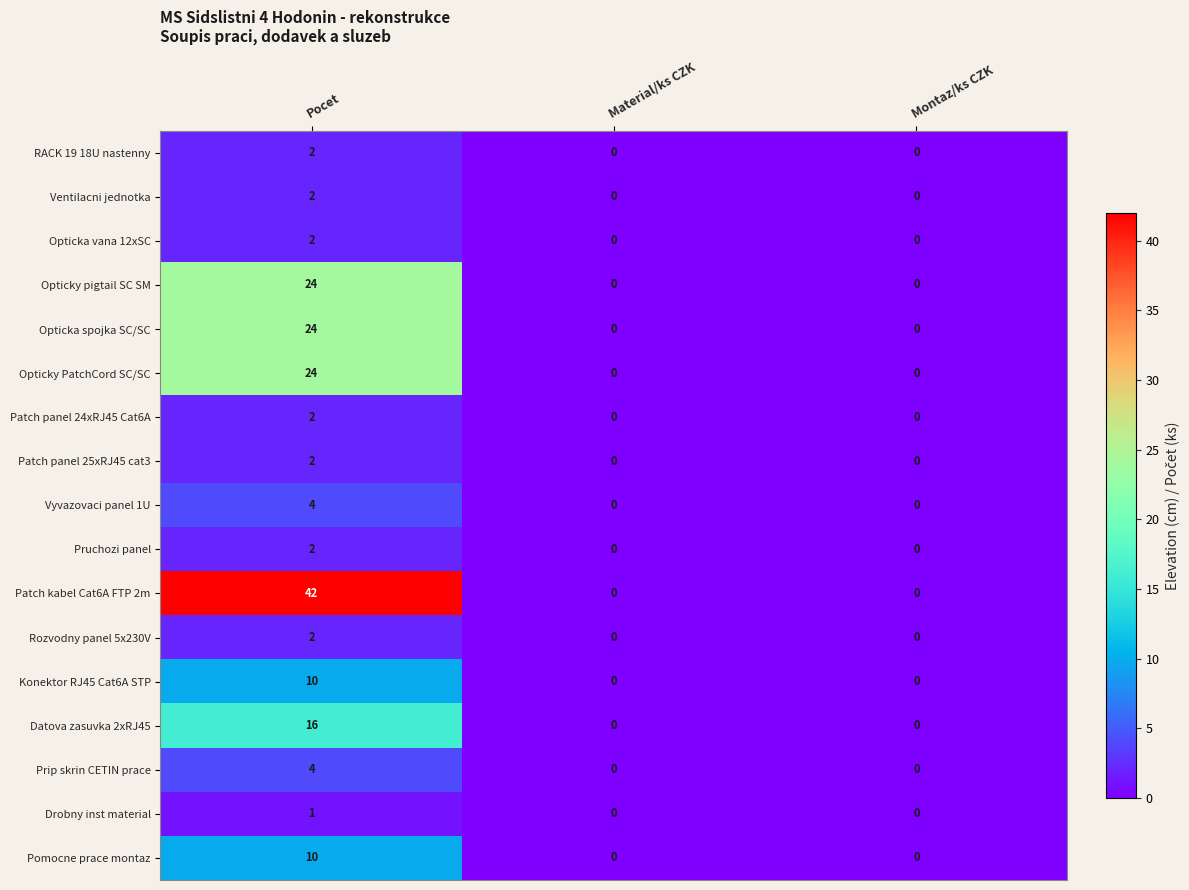

What is the sum of the Prip skrin CETIN prace values at Material/ks CZK and Pocet?

4